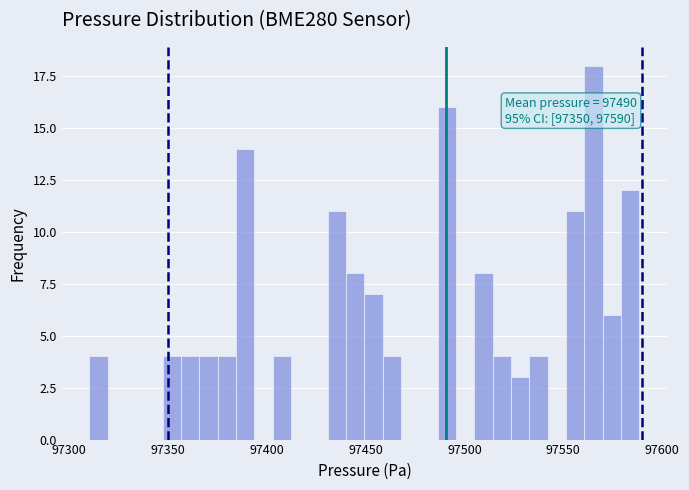

Around what value on the x-axis is the tallest bar? Give the approximate position of its centre, as read against the axis.

97565